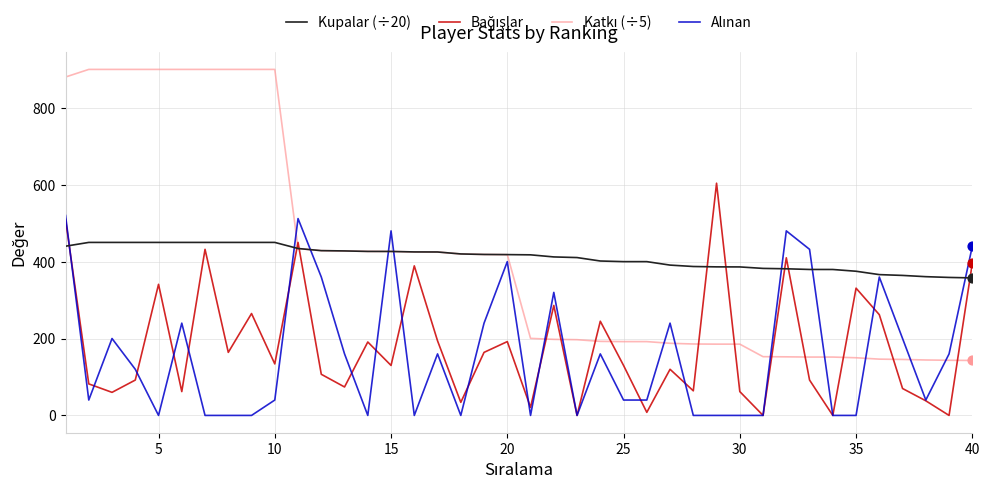

Which series has the largest total across all categories?

Katkı (÷5)